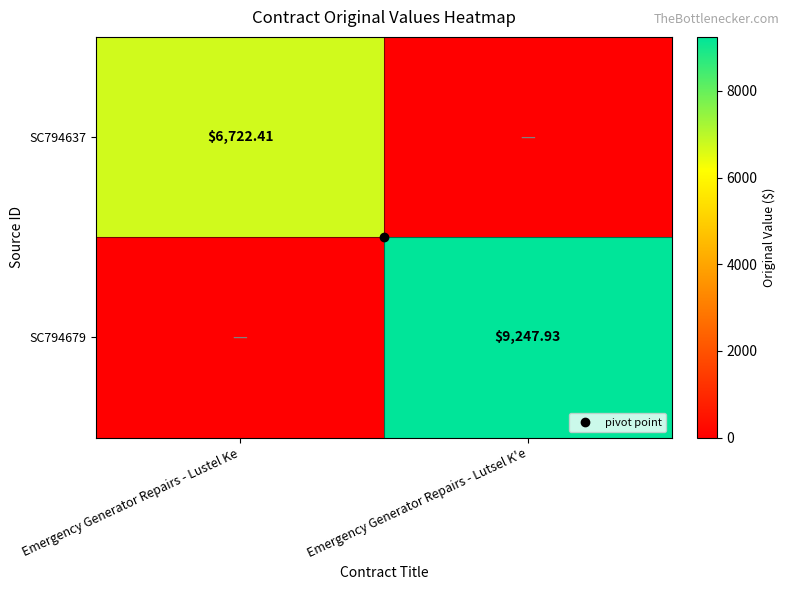

True or false: SC794679 has a value of 9247.9 at Emergency Generator Repairs - Lutsel K'e.

True